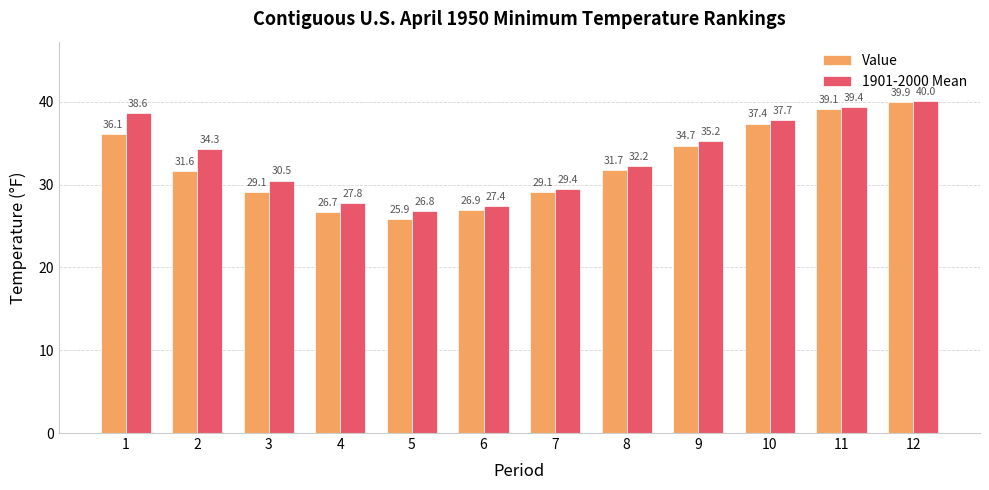

Reading left to right, extract all data points from this chart.

Value: 36.1	31.6	29.1	26.7	25.9	26.9	29.1	31.7	34.7	37.4	39.1	39.9
1901-2000 Mean: 38.6	34.3	30.5	27.8	26.8	27.4	29.4	32.2	35.2	37.7	39.4	40.0